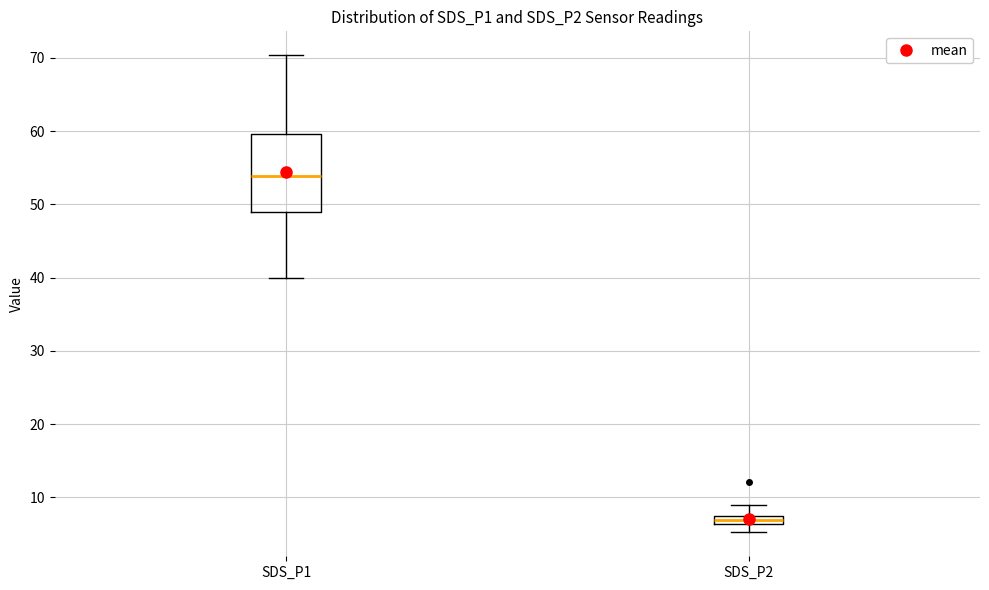

Which box is the tallest, from its lower edge to its upper edge?

SDS_P1